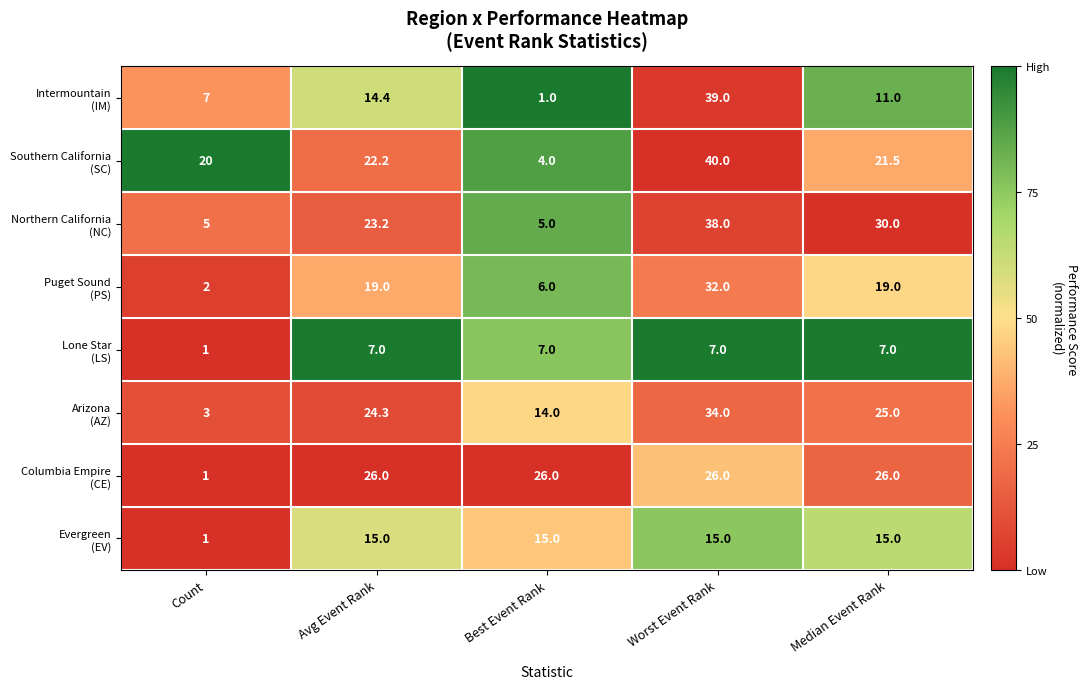

How many series are shown in this chart?

8